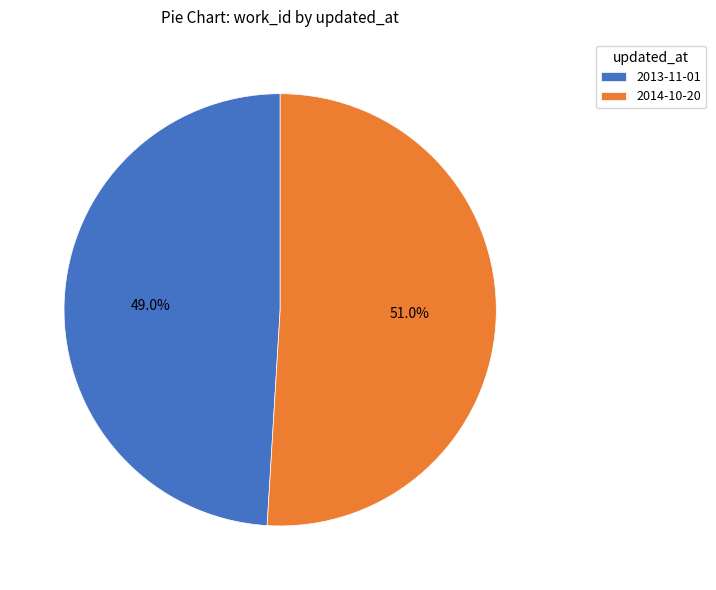

Is 2014-10-20 the majority of the pie?

Yes